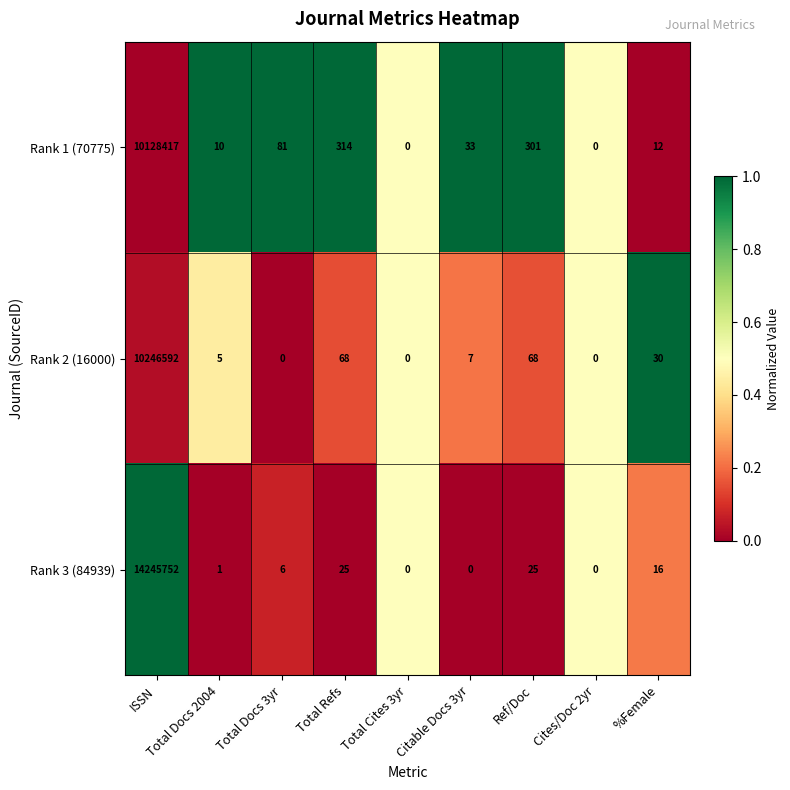

List the series in order of their peak value, highest first.

Rank 3 (84939), Rank 2 (16000), Rank 1 (70775)